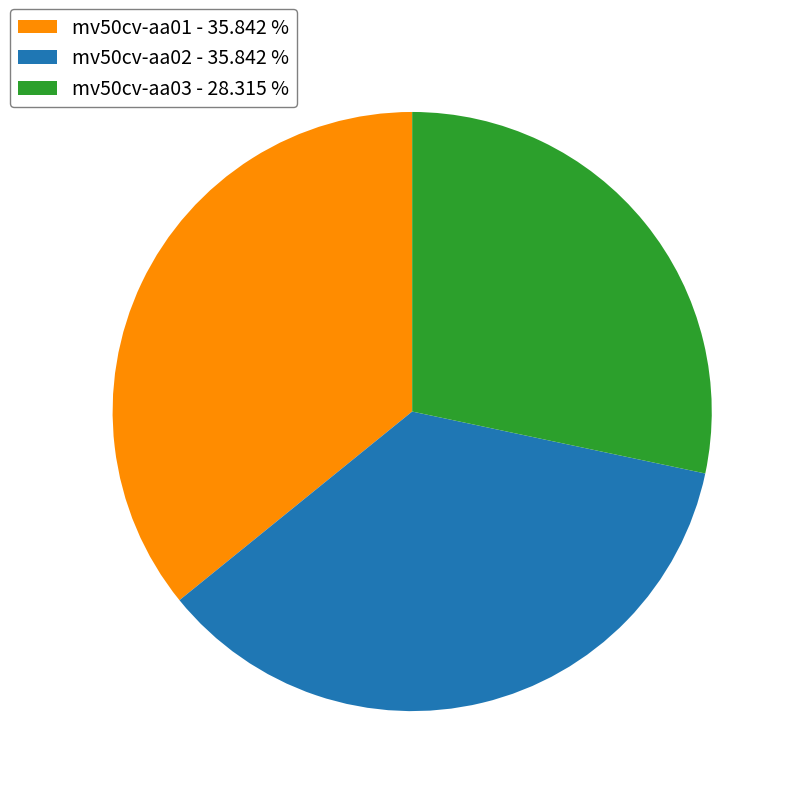

The mv50cv-aa03 slice represents 28% of the pie. True or false?

True